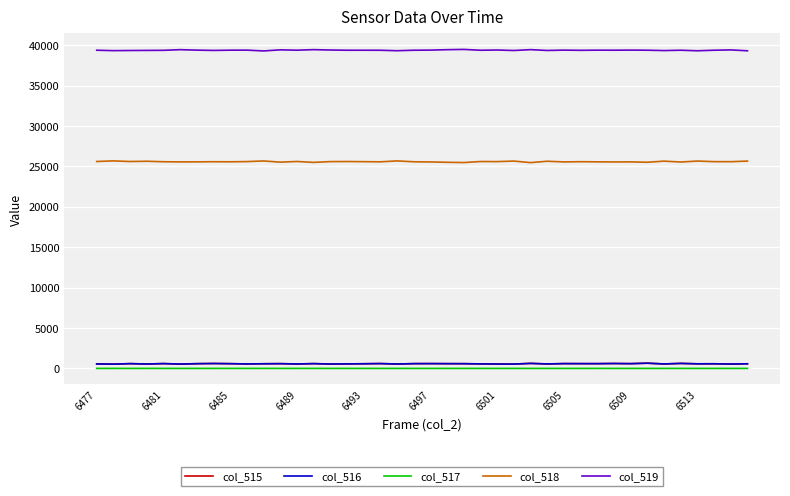

True or false: col_516 and col_518 cross at least once.

False